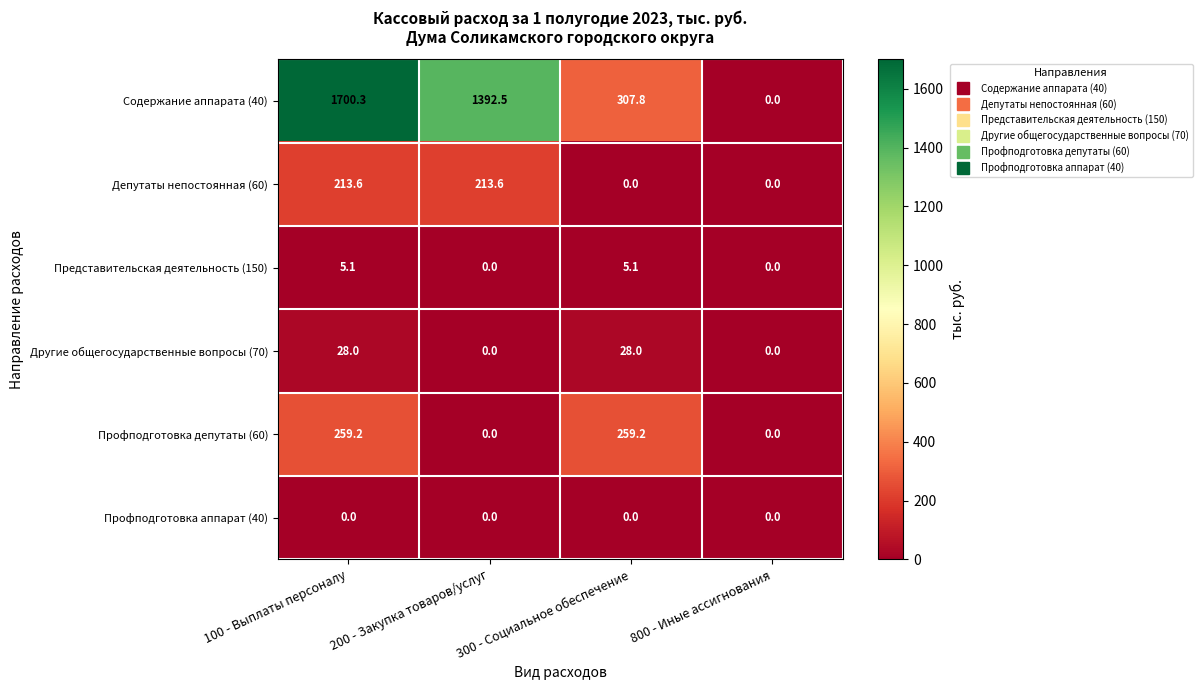

What is the difference between the maximum and second lowest values in the Профподготовка депутаты (60) series?

259.2